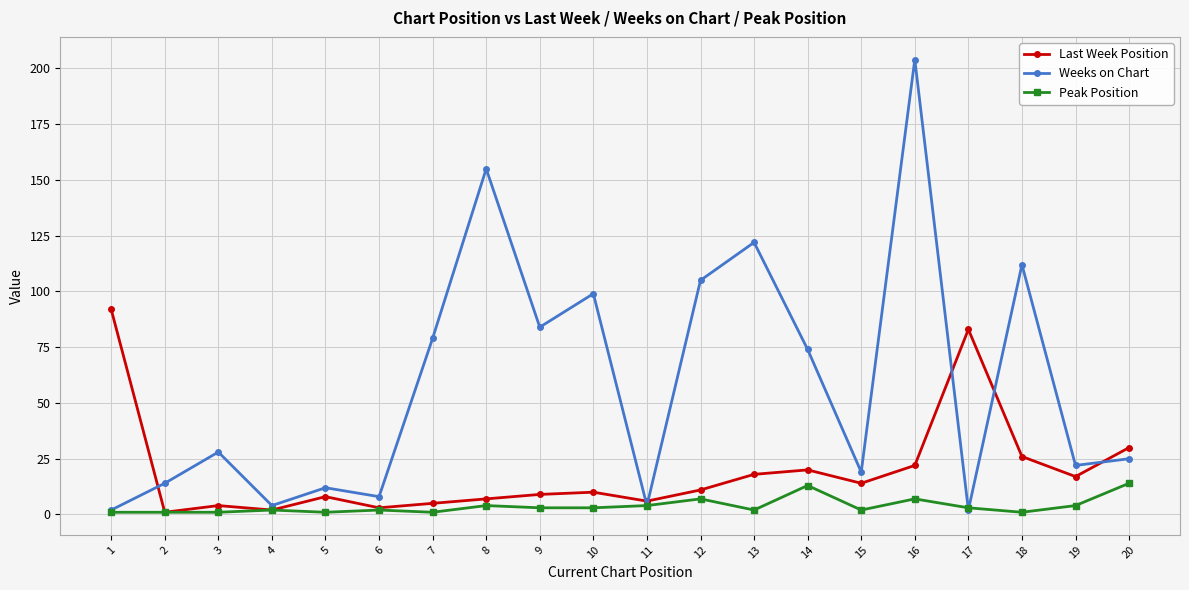

Is it true that Last Week Position equals 8 at 5?

True